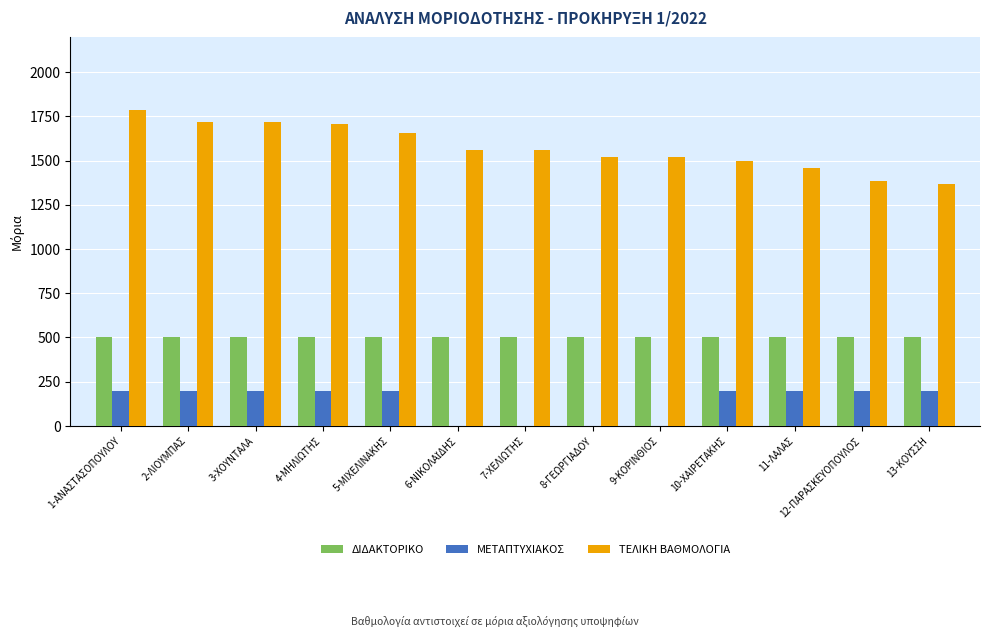

The ΔΙΔΑΚΤΟΡΙΚΟ series shows 500 at 3-ΧΟΥΝΤΑΛΑ. True or false?

True